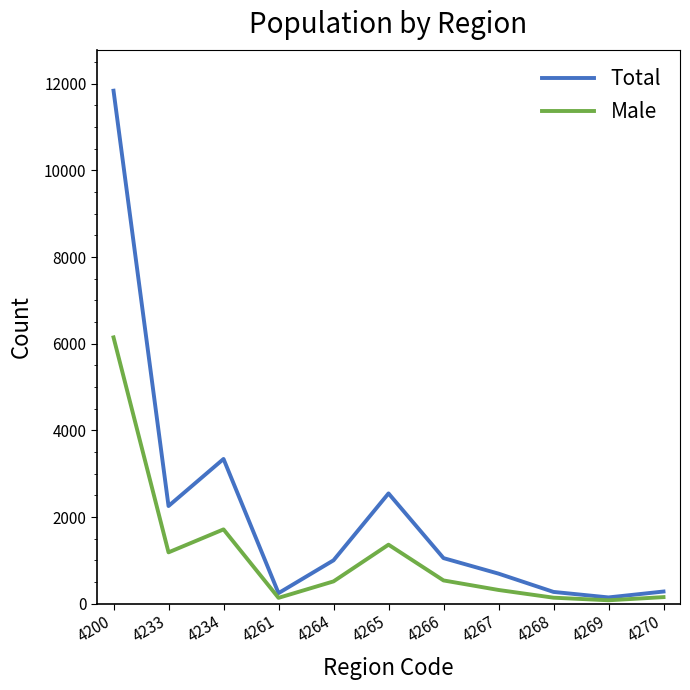

List the series in order of their overall mean, lowest first.

Male, Total